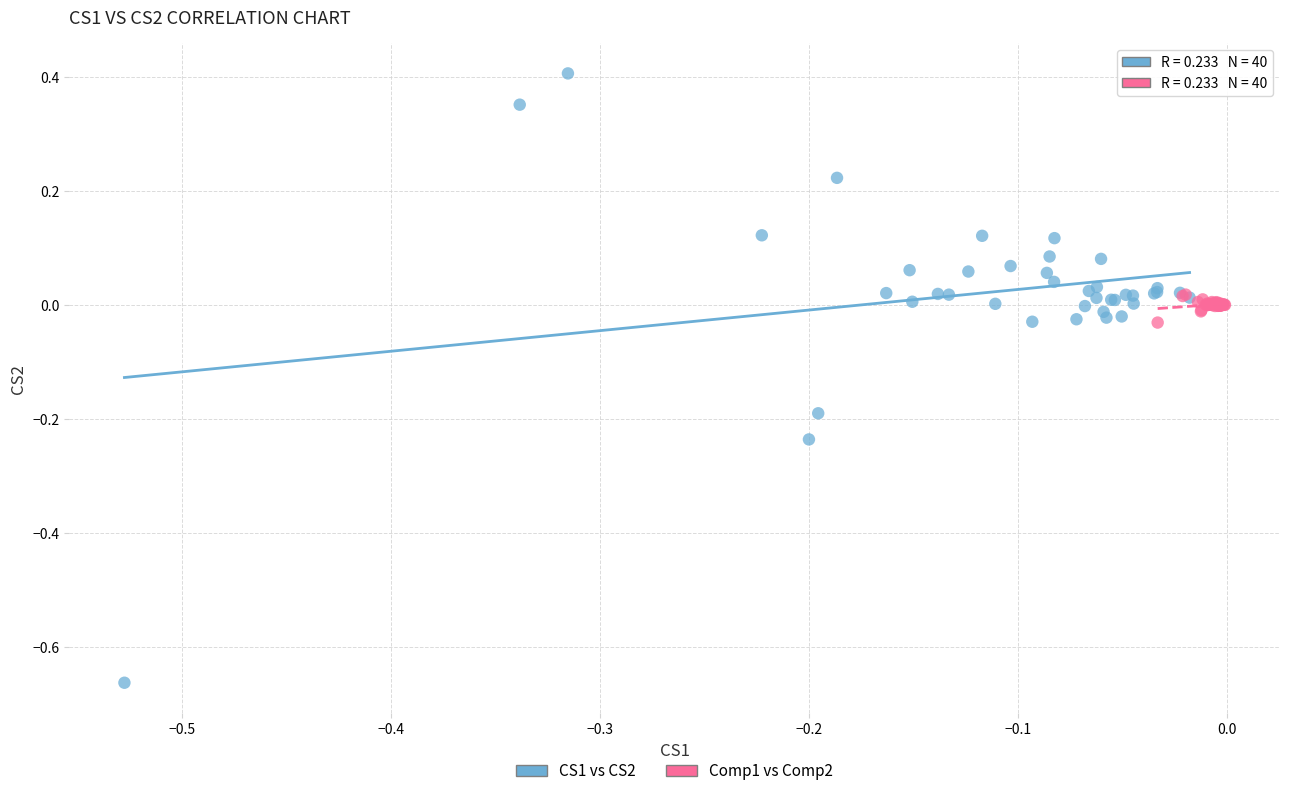

Which series has the largest Y range (max minus min)?

CS1 vs CS2